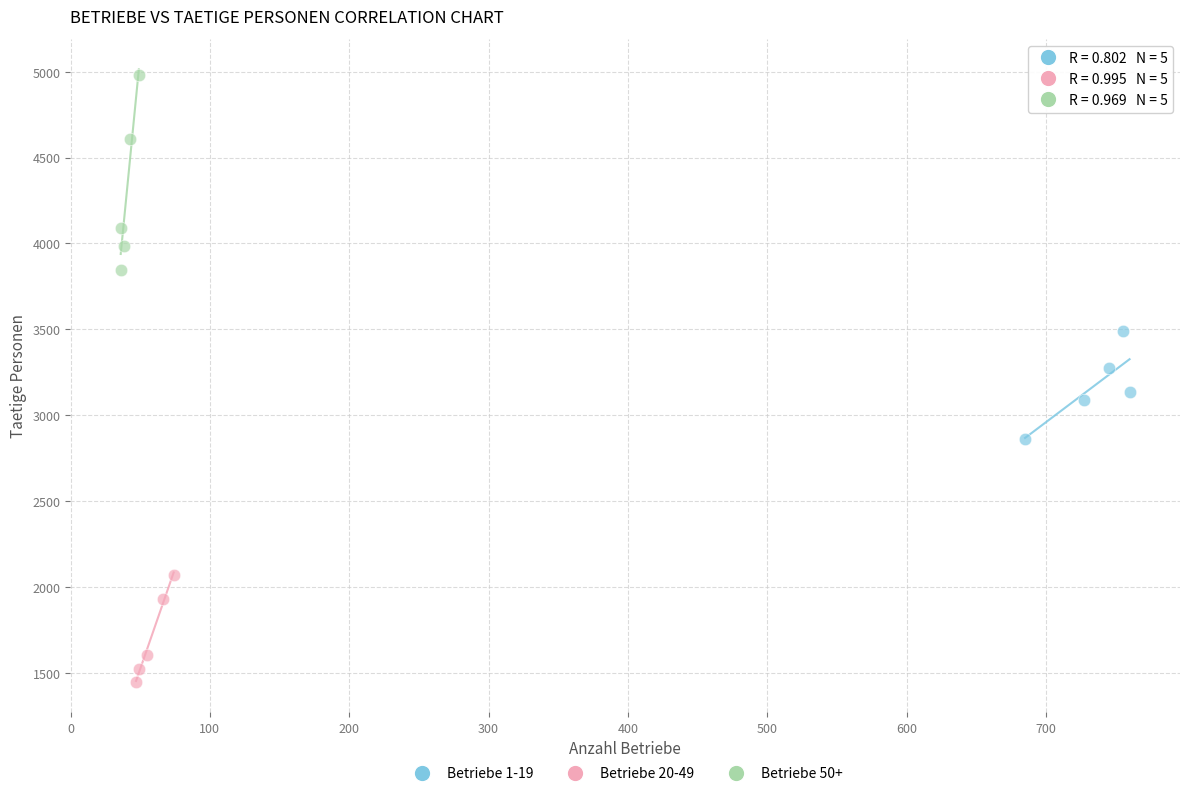

Which series has the widest spread of Y values?

Betriebe 50+